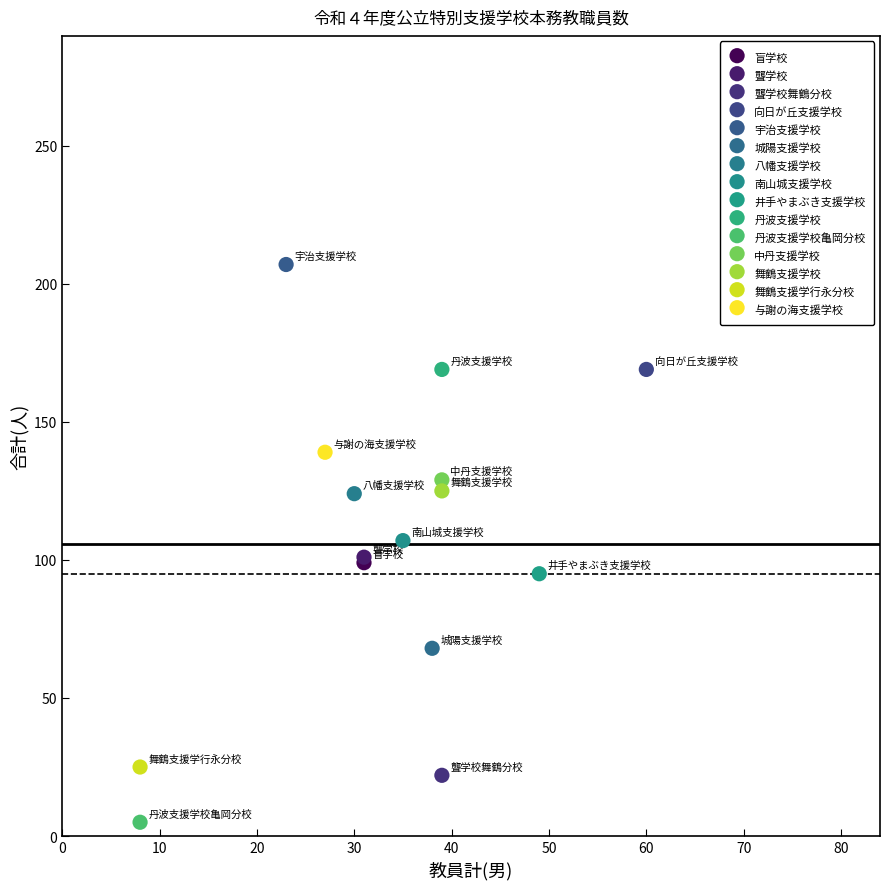

What are all the series names shown in the legend?

盲学校, 聾学校, 聾学校舞鶴分校, 向日が丘支援学校, 宇治支援学校, 城陽支援学校, 八幡支援学校, 南山城支援学校, 井手やまぶき支援学校, 丹波支援学校, 丹波支援学校亀岡分校, 中丹支援学校, 舞鶴支援学校, 舞鶴支援学行永分校, 与謝の海支援学校